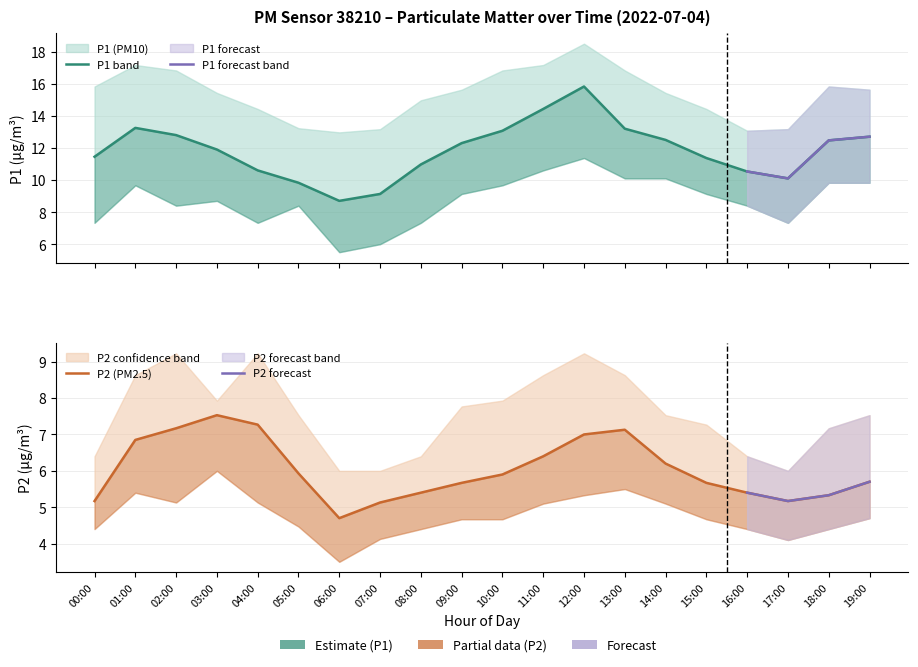

What value does the P1 series have at 04:00?

10.6